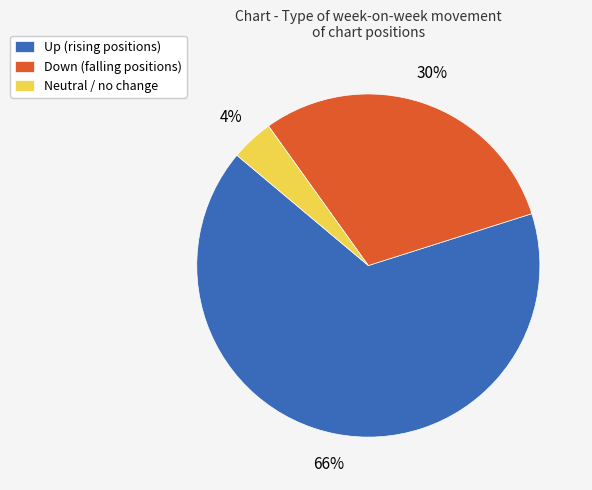

To the nearest percent, what is the difference between the largest and smallest slice percentages?

62%